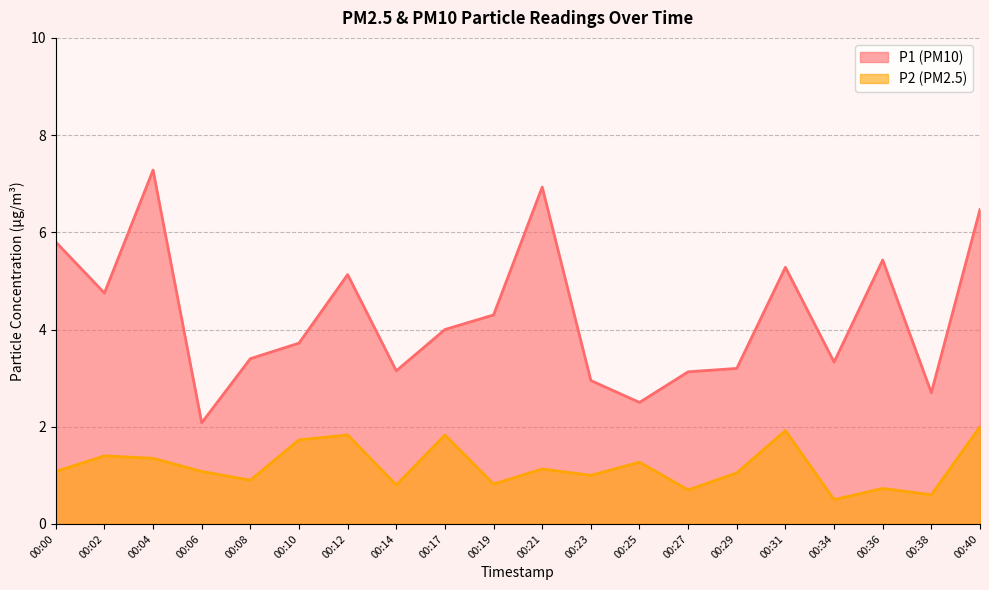

What is the difference between the highest and lowest values at 00:36?

4.7